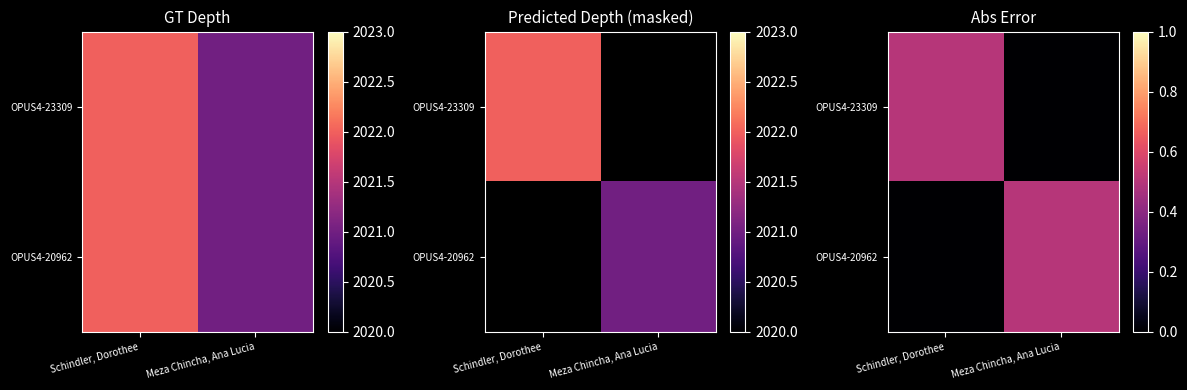

Is it true that OPUS4-23309 equals 0.3 at Meza Chincha, Ana Lucia?

False